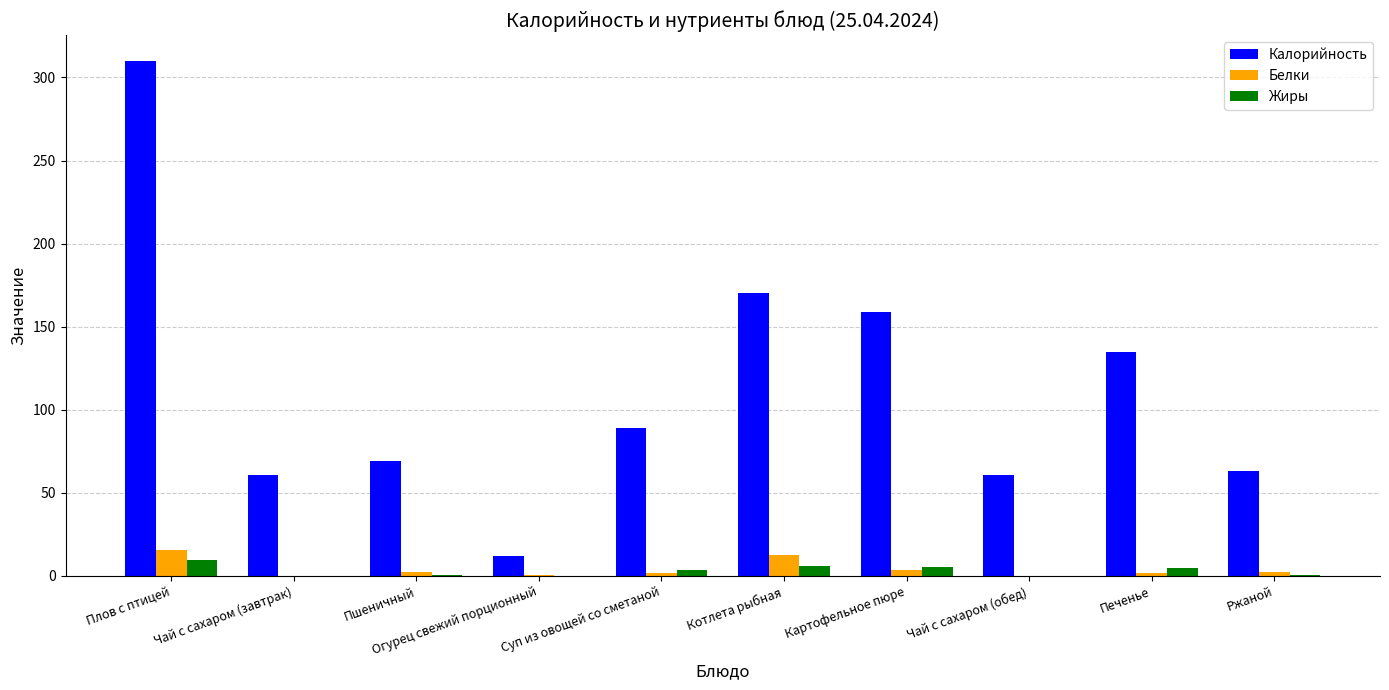

True or false: Калорийность has a value of 159.0 at Картофельное пюре.

True